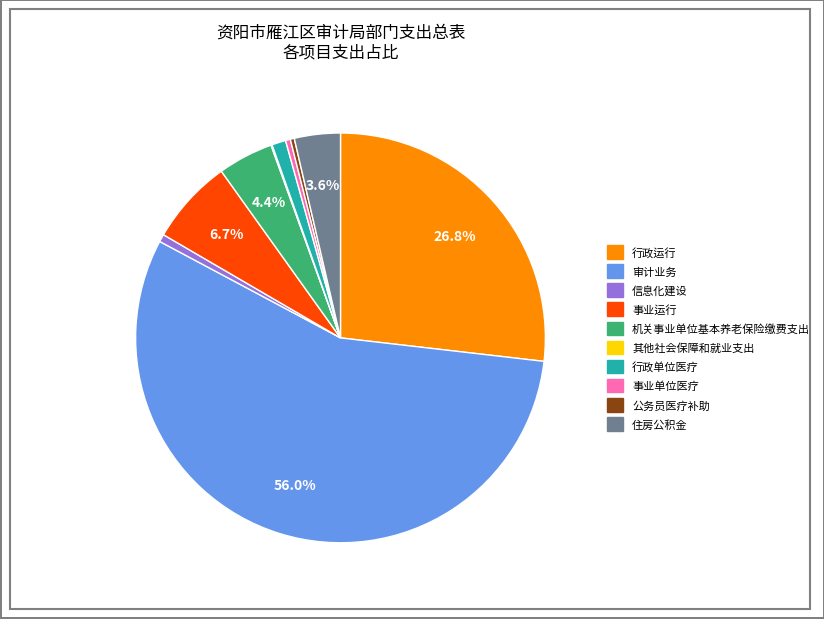

To the nearest percent, what portion does 事业运行 represent?

7%